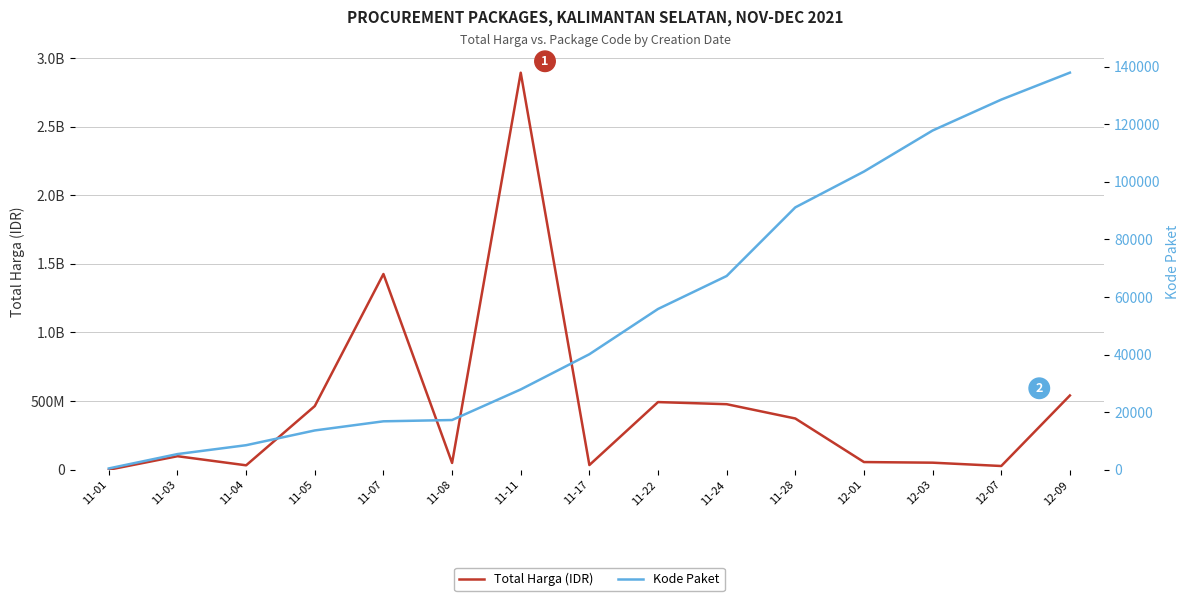

What is the total value across all series at 11-17?

34332112